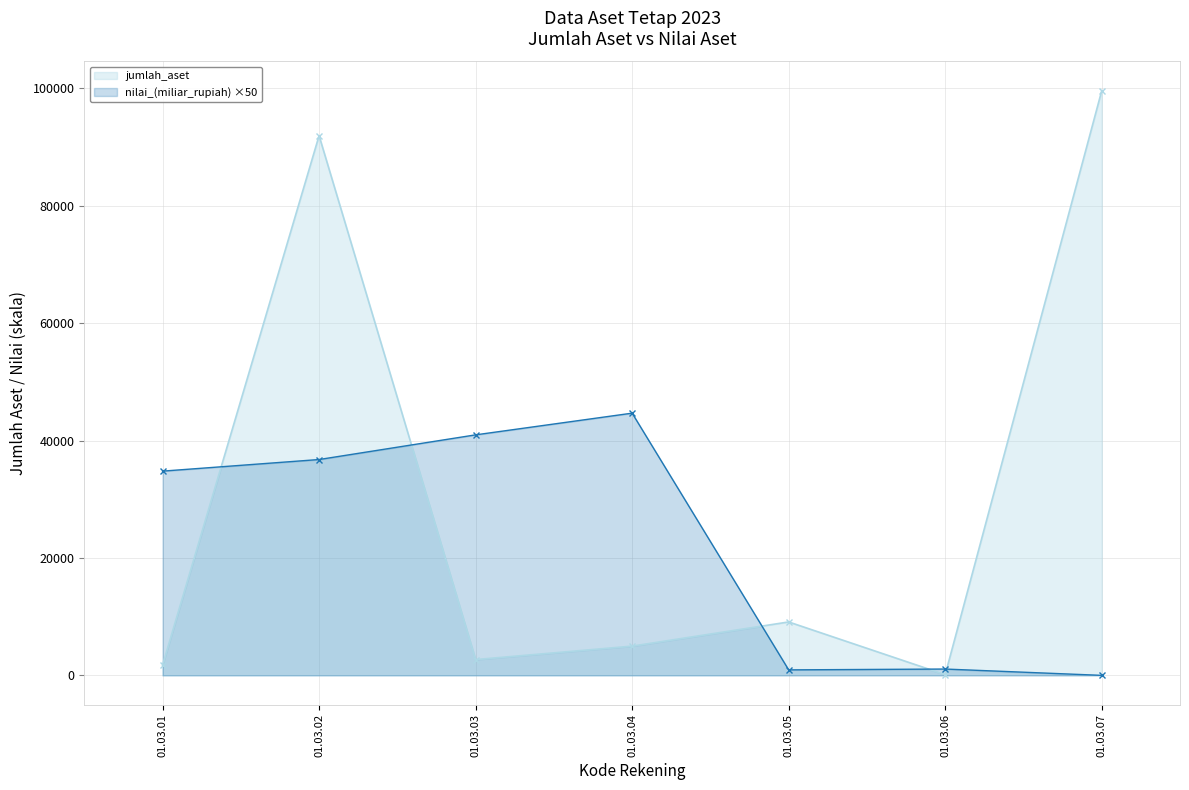

Where is the data nearest to the value 49861?

01.03.05